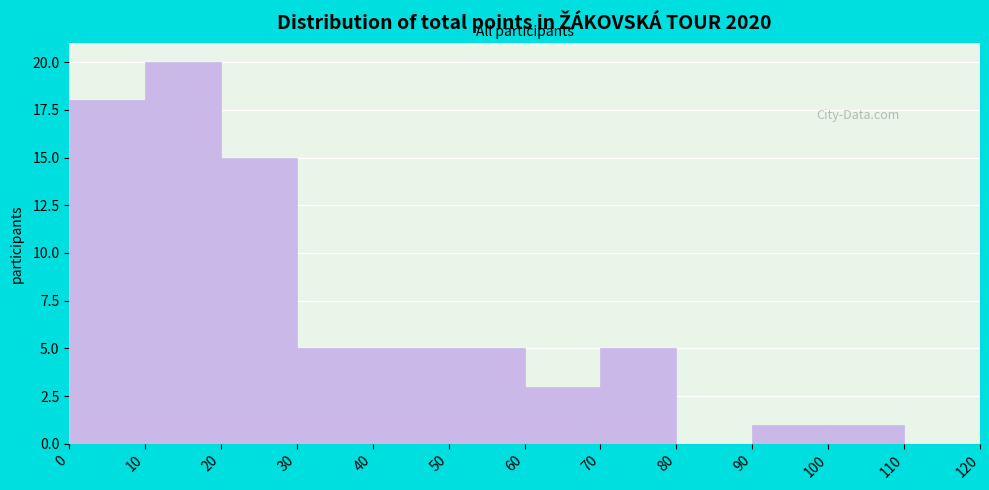

How tall is the bar that spans 40 to 50 on the x-axis? The values are not printed on the chart, so give them approximately, as read against the axis.

5